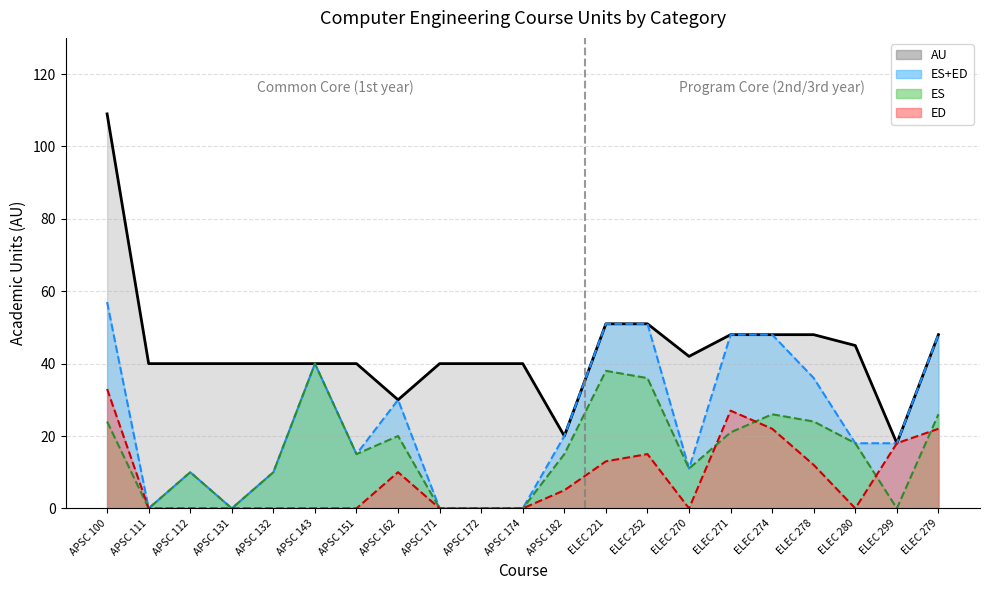

Reading left to right, what are all the values shown in this chart?

AU (line): APSC 100=109	APSC 111=40	APSC 112=40	APSC 131=40	APSC 132=40	APSC 143=40	APSC 151=40	APSC 162=30	APSC 171=40	APSC 172=40	APSC 174=40	APSC 182=20	ELEC 221=51	ELEC 252=51	ELEC 270=42	ELEC 271=48	ELEC 274=48	ELEC 278=48	ELEC 280=45	ELEC 299=18	ELEC 279=48
ES+ED (line): APSC 100=57	APSC 111=0	APSC 112=10	APSC 131=0	APSC 132=10	APSC 143=40	APSC 151=15	APSC 162=30	APSC 171=0	APSC 172=0	APSC 174=0	APSC 182=20	ELEC 221=51	ELEC 252=51	ELEC 270=11	ELEC 271=48	ELEC 274=48	ELEC 278=36	ELEC 280=18	ELEC 299=18	ELEC 279=48
ES (line): APSC 100=24	APSC 111=0	APSC 112=10	APSC 131=0	APSC 132=10	APSC 143=40	APSC 151=15	APSC 162=20	APSC 171=0	APSC 172=0	APSC 174=0	APSC 182=15	ELEC 221=38	ELEC 252=36	ELEC 270=11	ELEC 271=21	ELEC 274=26	ELEC 278=24	ELEC 280=18	ELEC 299=0	ELEC 279=26
ED (line): APSC 100=33	APSC 111=0	APSC 112=0	APSC 131=0	APSC 132=0	APSC 143=0	APSC 151=0	APSC 162=10	APSC 171=0	APSC 172=0	APSC 174=0	APSC 182=5	ELEC 221=13	ELEC 252=15	ELEC 270=0	ELEC 271=27	ELEC 274=22	ELEC 278=12	ELEC 280=0	ELEC 299=18	ELEC 279=22